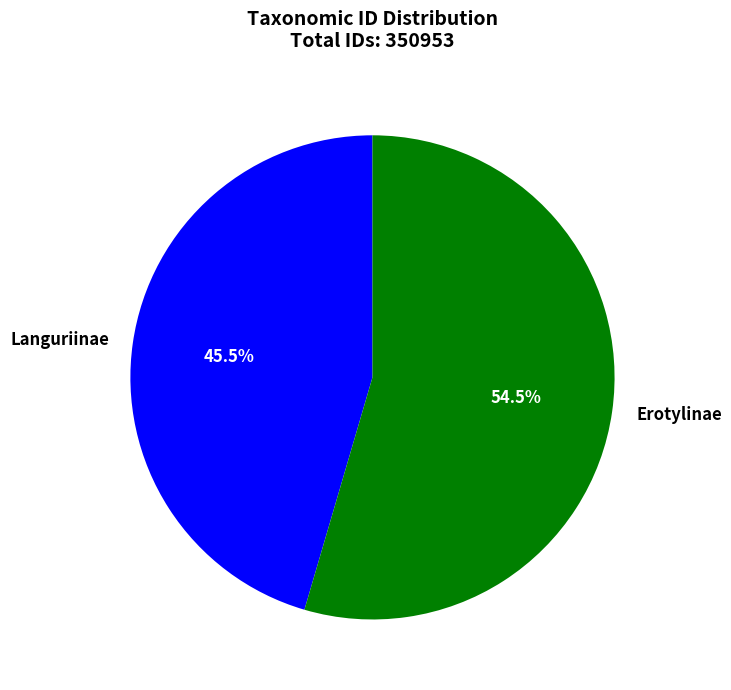

Which has a higher value, Erotylinae or Languriinae?

Erotylinae